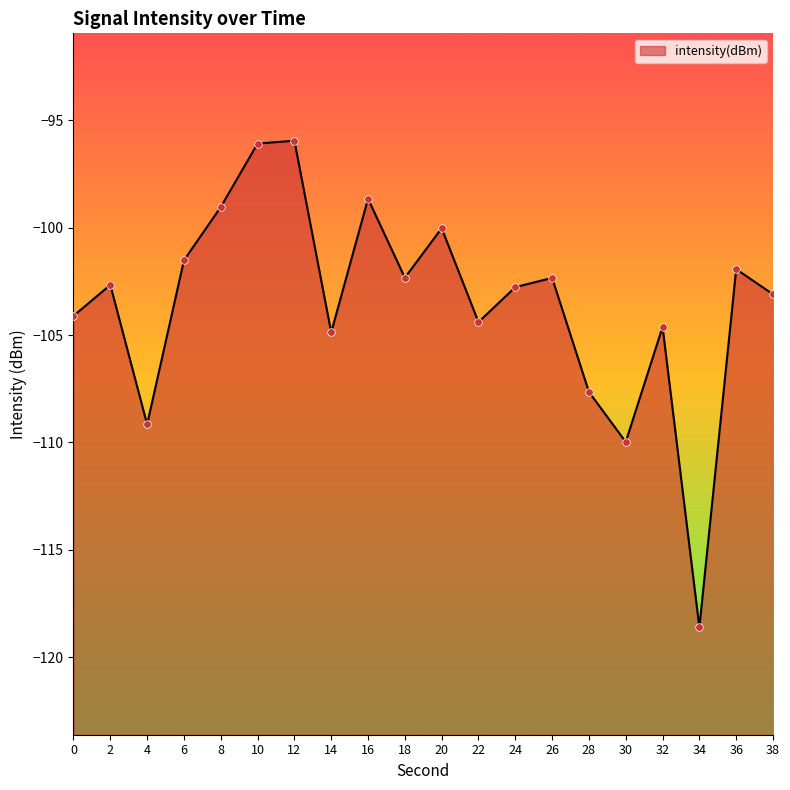

Between 38 and 4, which is larger?

38